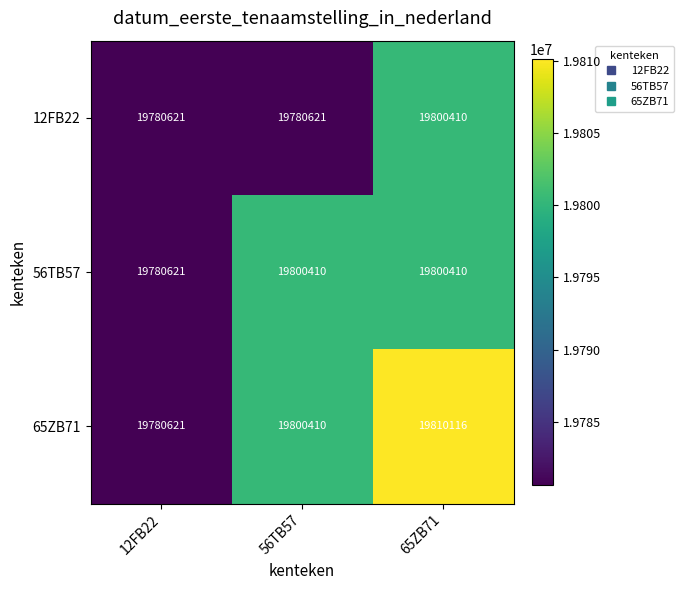

What is the approximate value of 12FB22 at 56TB57, to the nearest 10?

19780620